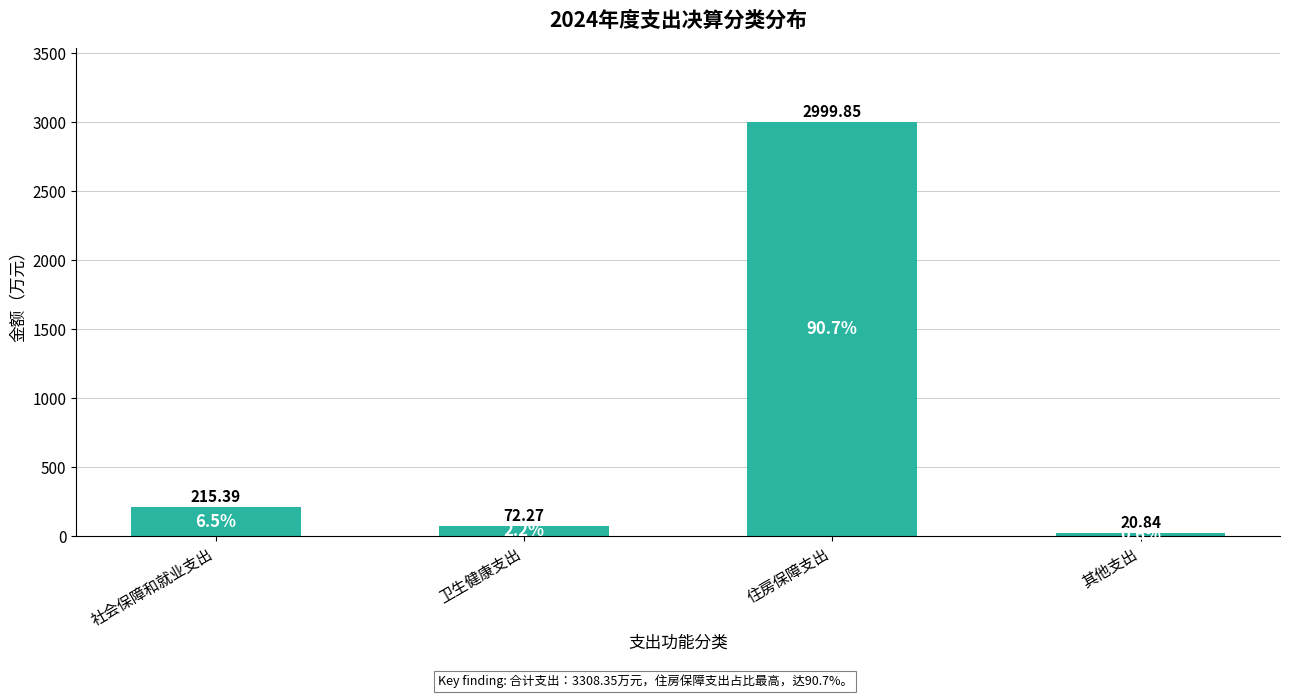

What is the label of the 2nd bar from the left?

卫生健康支出